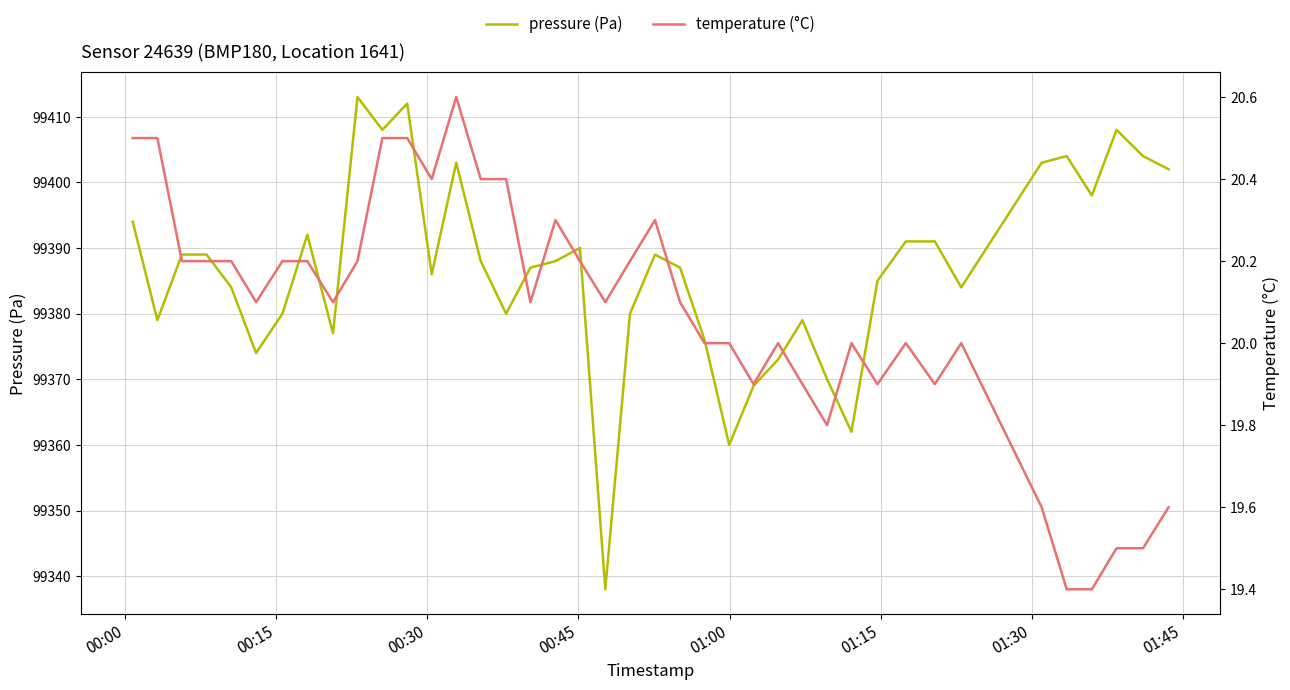

True or false: pressure (Pa) has more than 2 interior local peaks.

True